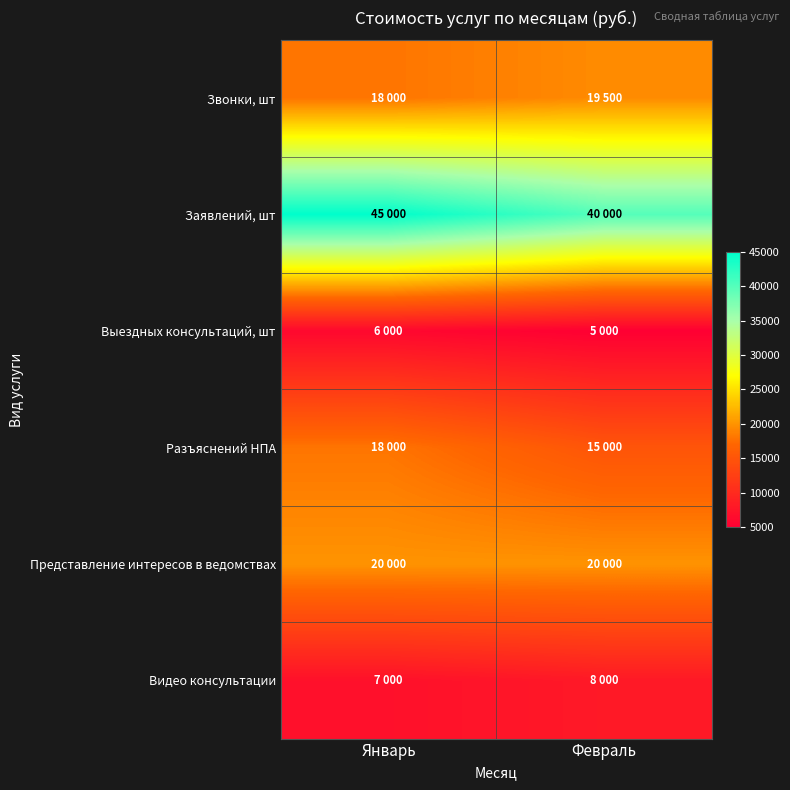

Rank the series at Январь from lowest to highest value.

Выездных консультаций, шт, Видео консультации, Звонки, шт, Разъяснений НПА, Представление интересов в ведомствах, Заявлений, шт